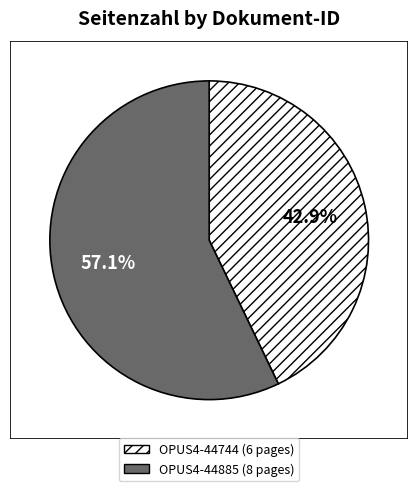

To the nearest percent, what portion does OPUS4-44885 represent?

57%